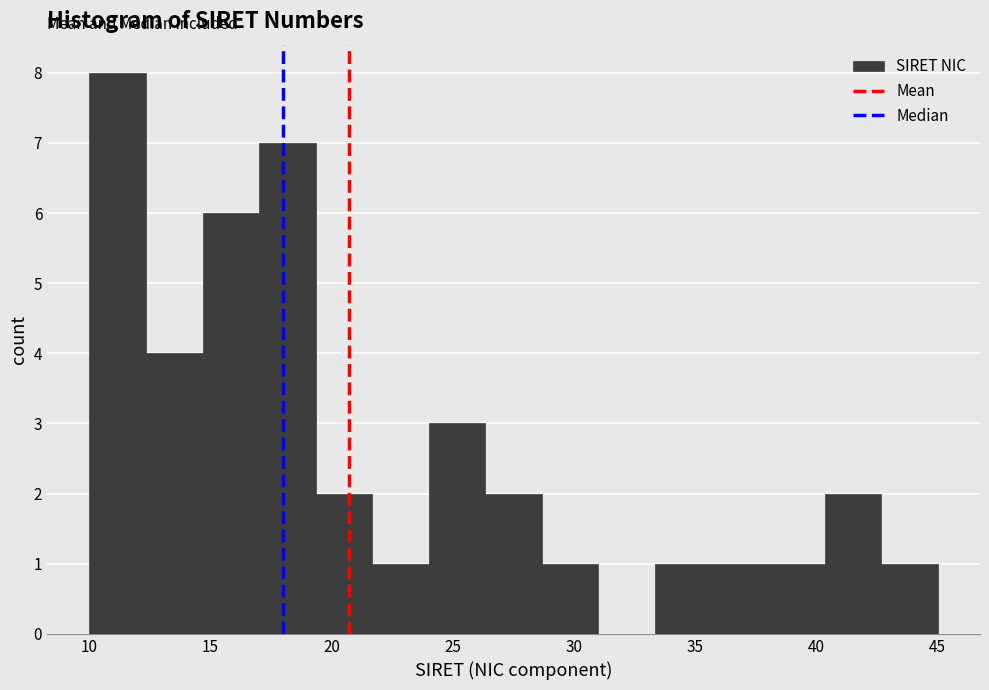

Reading left to right, list every bar in this chart as the range it spans on the x-axis followed by its height. Neither the bar edges nor the heights are printed on the chart, so give them approximately, as read against the axes.

10.0 to 12.5: 8
12.5 to 14.5: 4
14.5 to 17.0: 6
17.0 to 19.5: 7
19.5 to 21.5: 2
21.5 to 24.0: 1
24.0 to 26.5: 3
26.5 to 28.5: 2
28.5 to 31.0: 1
31.0 to 33.5: 0
33.5 to 35.5: 1
35.5 to 38.0: 1
38.0 to 40.5: 1
40.5 to 42.5: 2
42.5 to 45.0: 1